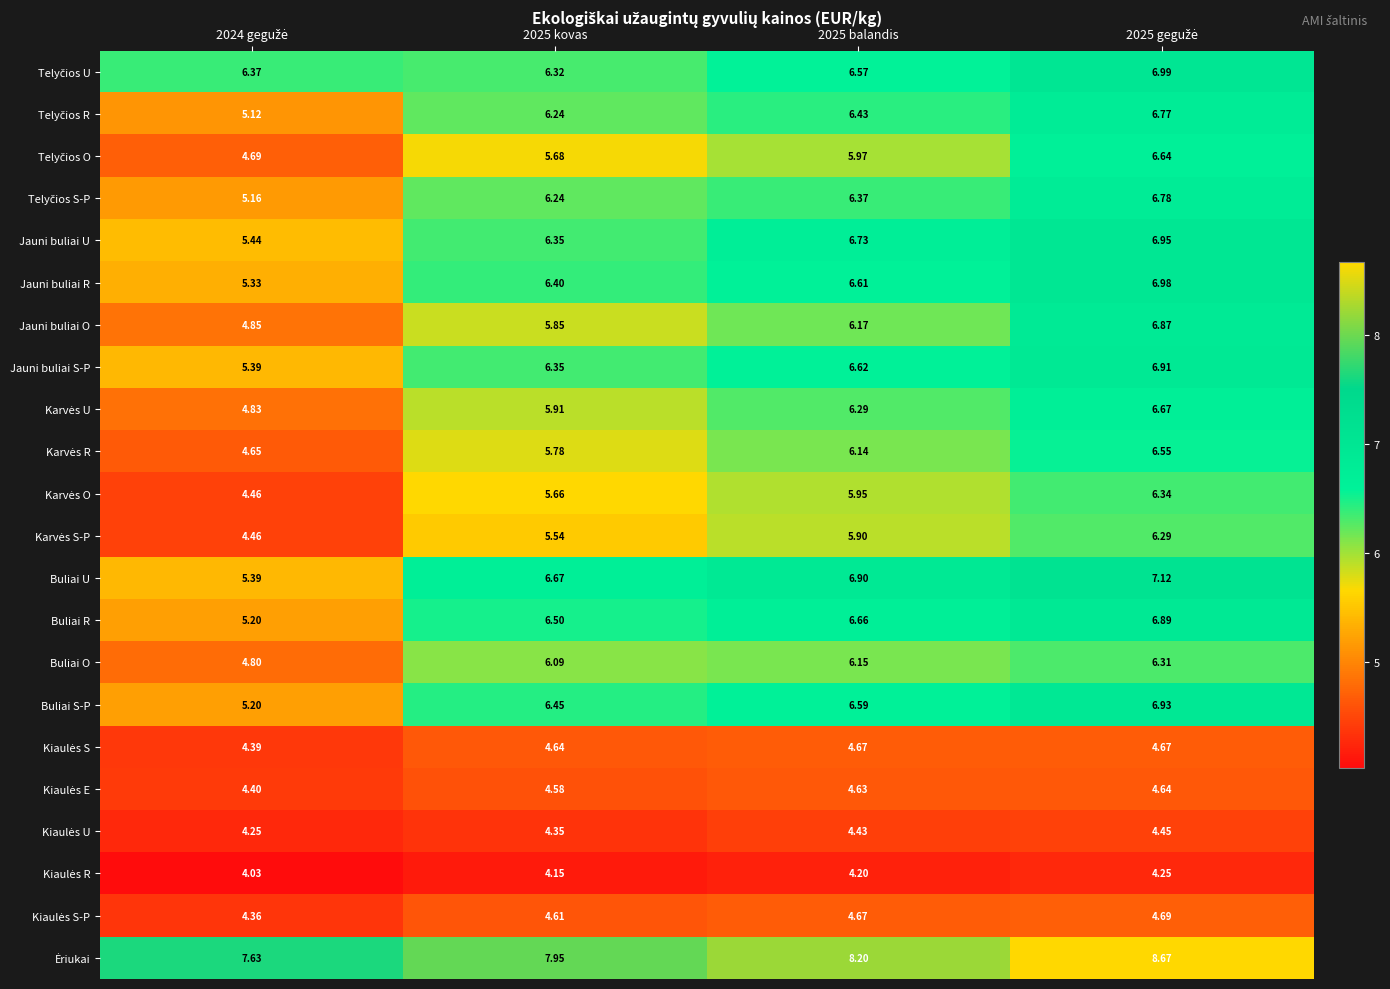

How many series are shown in this chart?

22